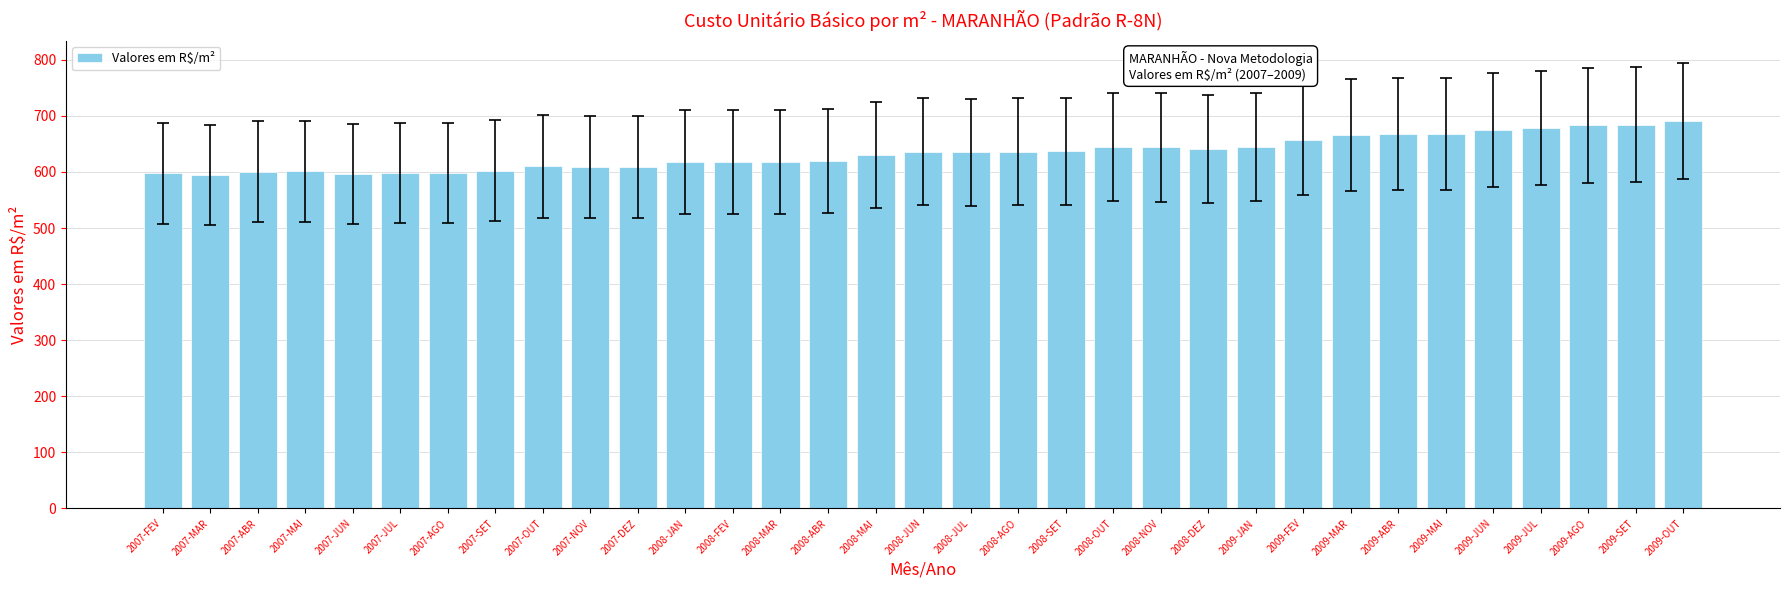

What is the change in value from 2008-FEV to 2009-OUT?

+72.6